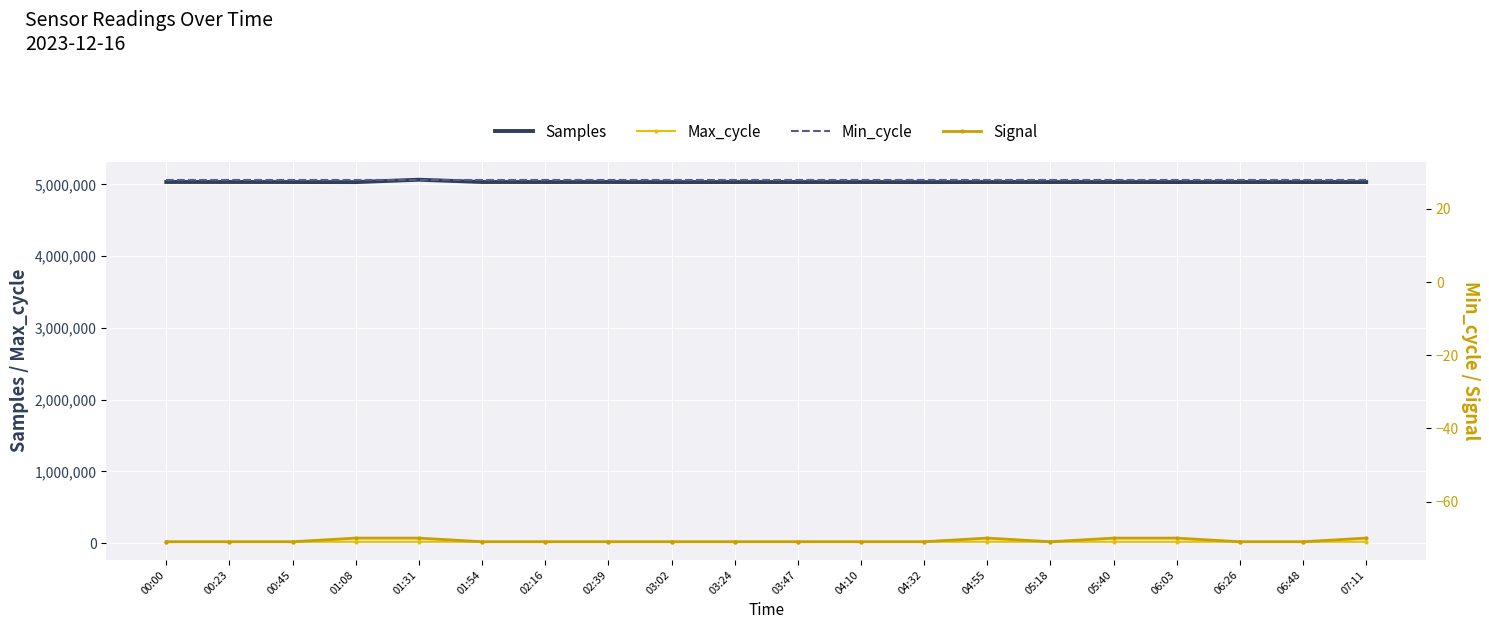

List the series in order of their peak value, lowest first.

Signal, Min_cycle, Max_cycle, Samples